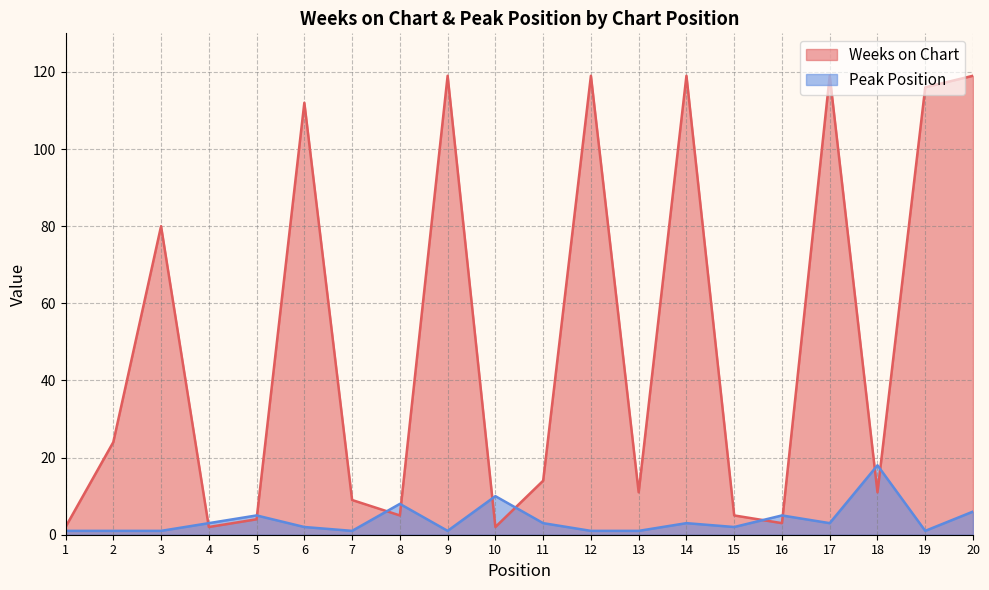

What are all the series names shown in the legend?

Weeks on Chart, Peak Position